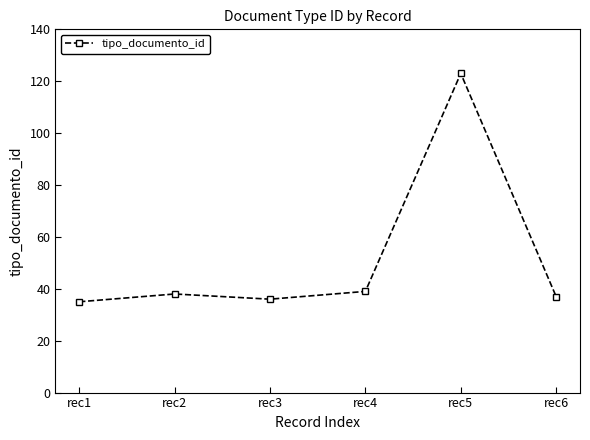

What is the change in value from rec1 to rec3?

+1